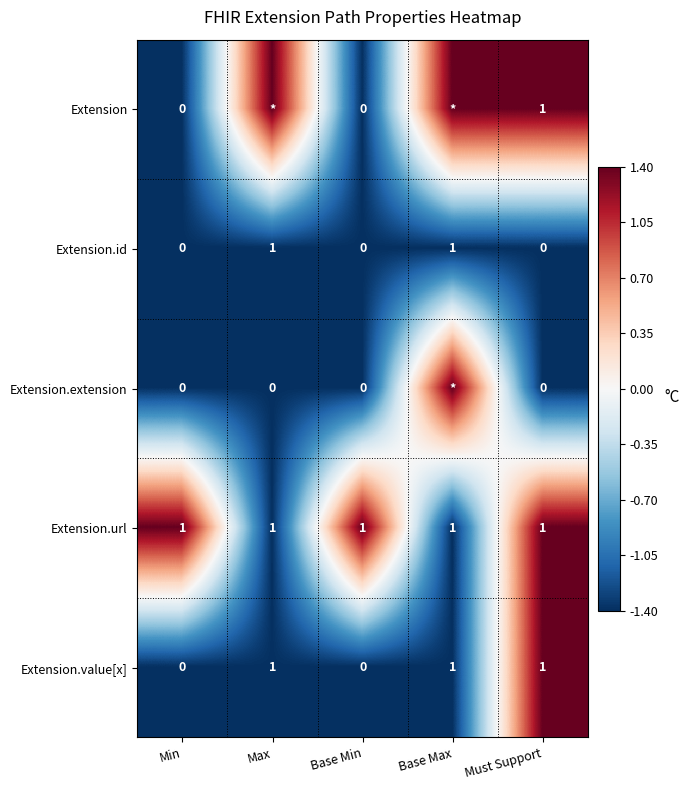

The Extension.id series shows 1.3 at Max. True or false?

False